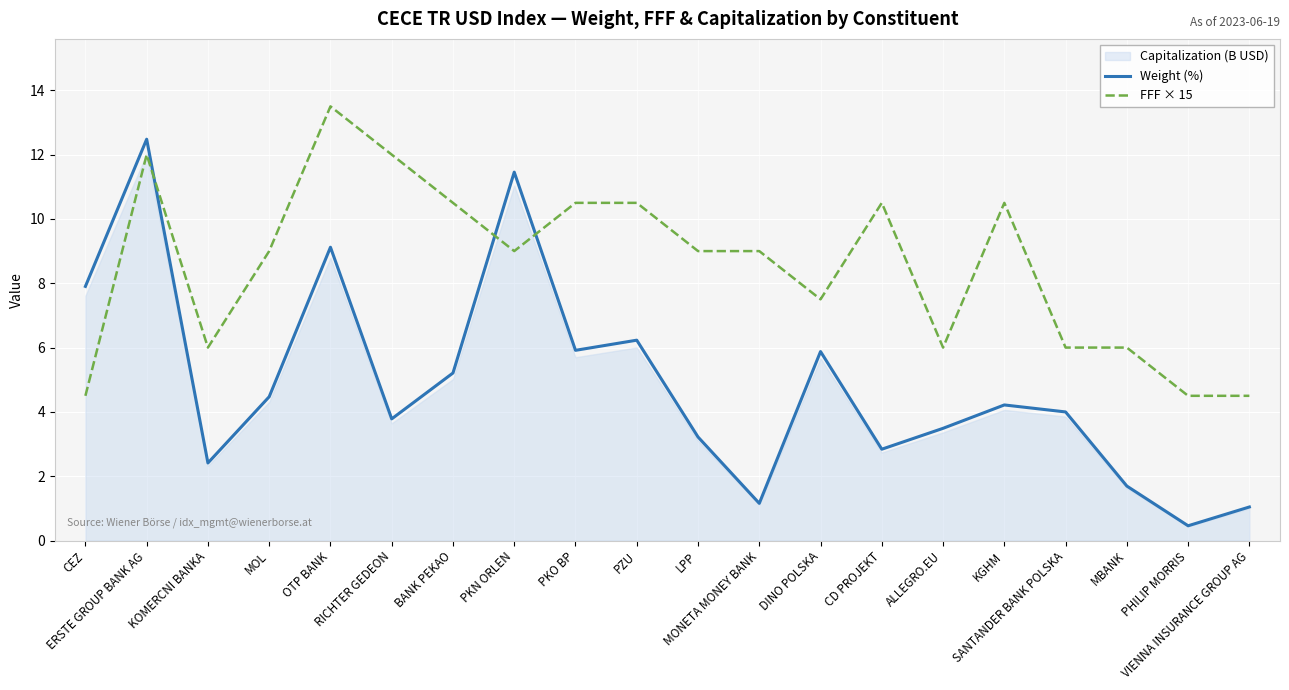

What is the difference between the maximum and minimum values in the FFF × 15 series?

9.0